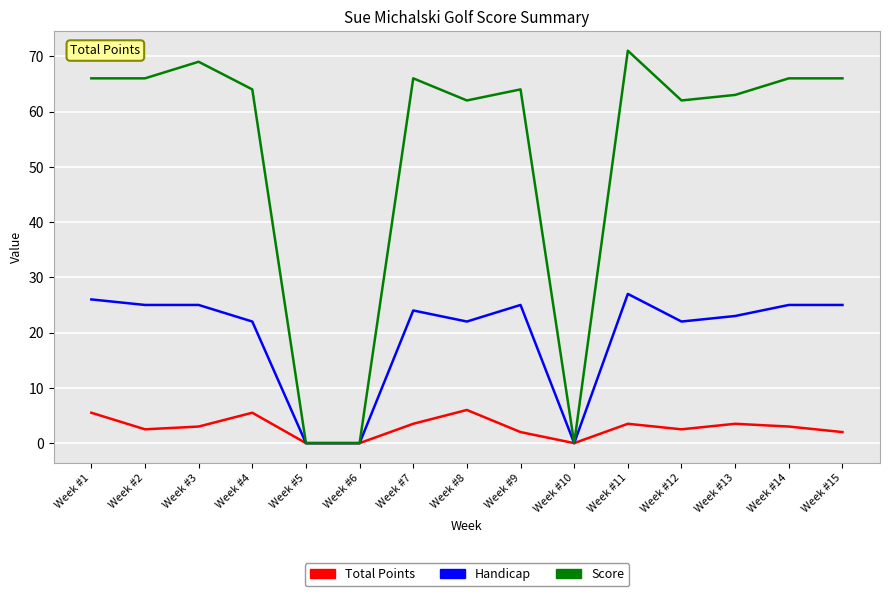

Is it true that Score equals 62.0 at Week #8?

True